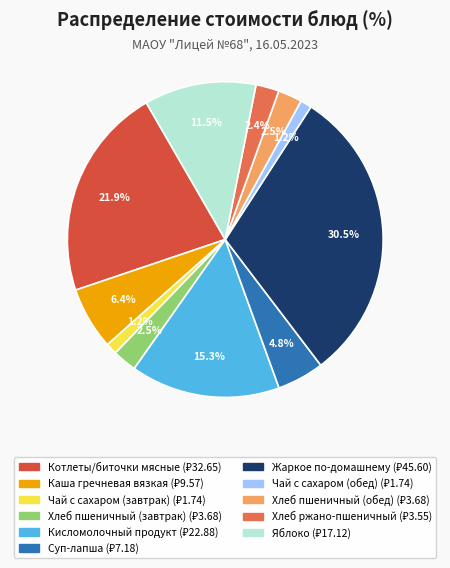

To the nearest percent, what is the difference between the largest and smallest slice percentages?

29%